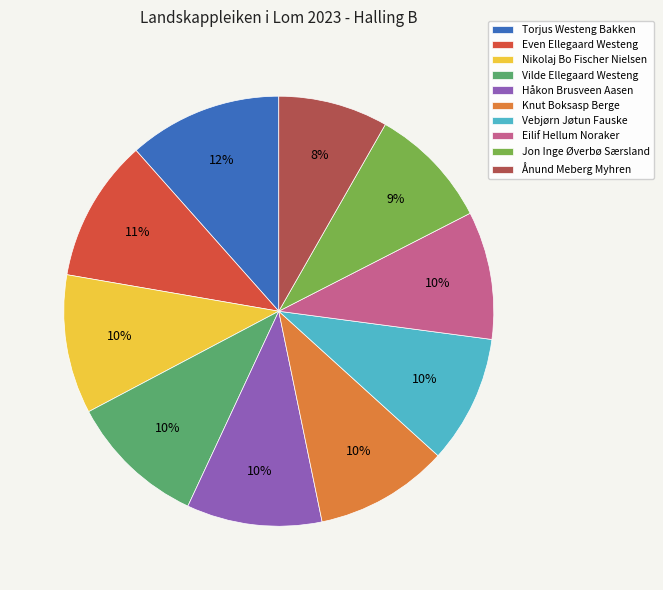

To the nearest percent, what is the combined percentage of Vebjørn Jøtun Fauske and Knut Boksasp Berge?

20%